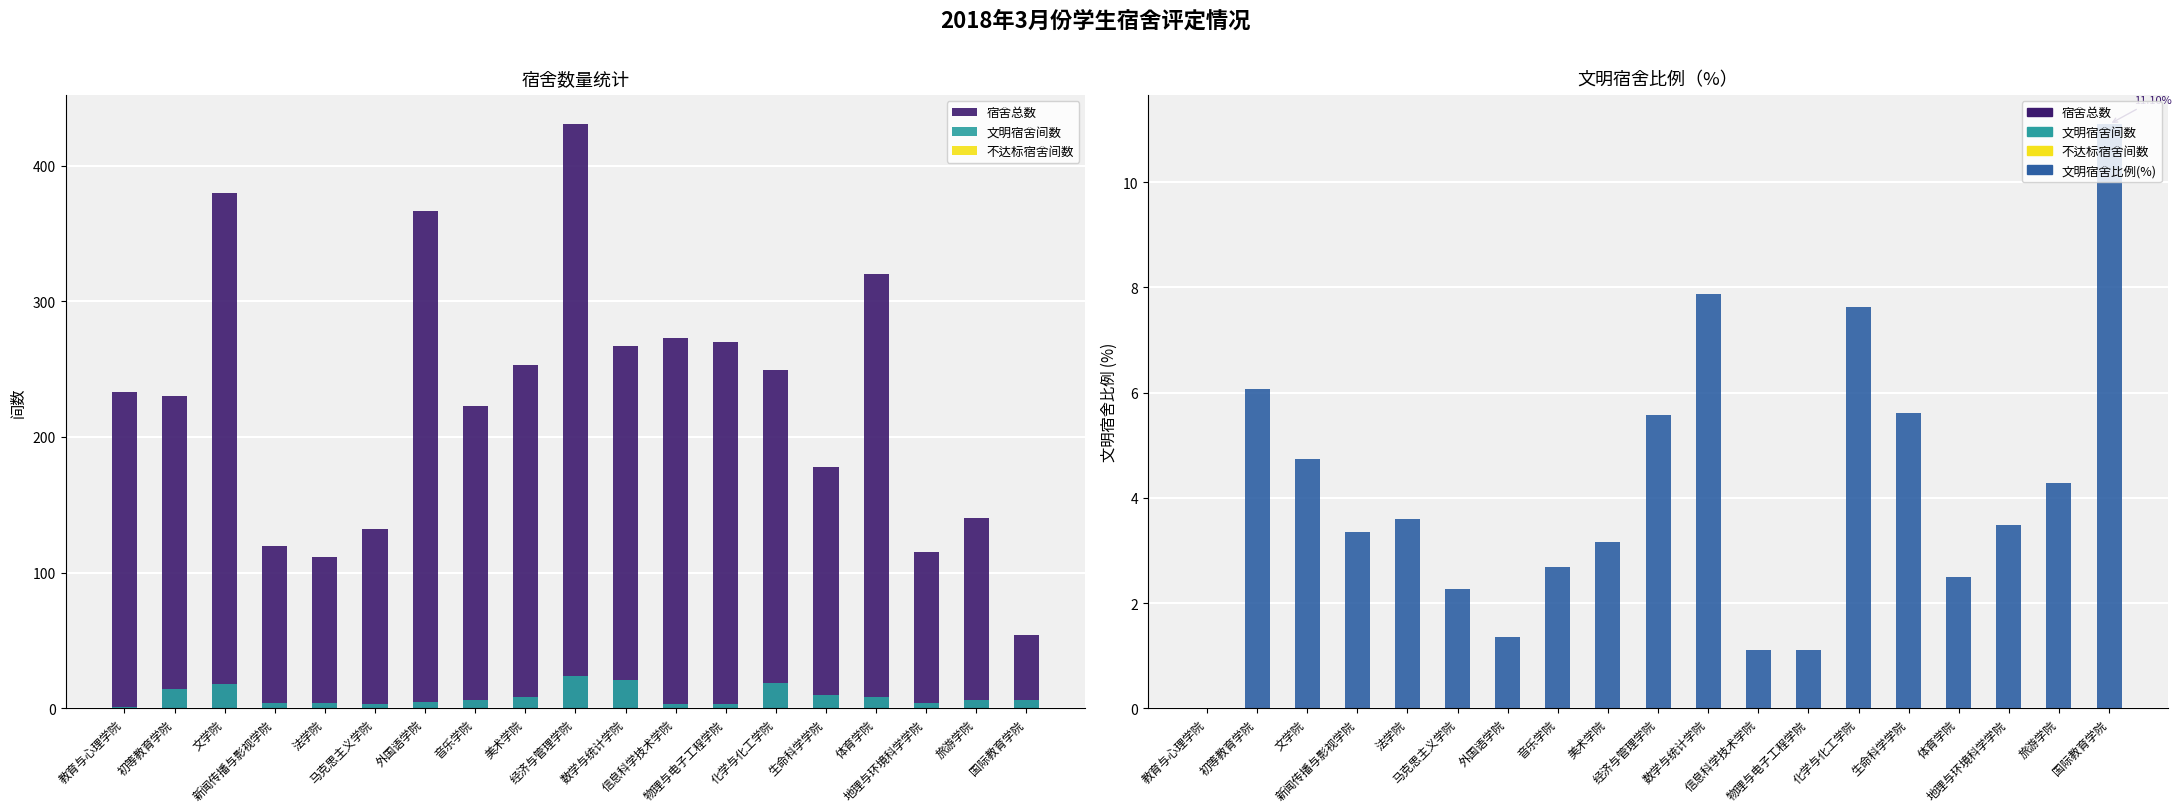

What is the value of the 宿舍总数 bar at the 1st from the left?

233.0